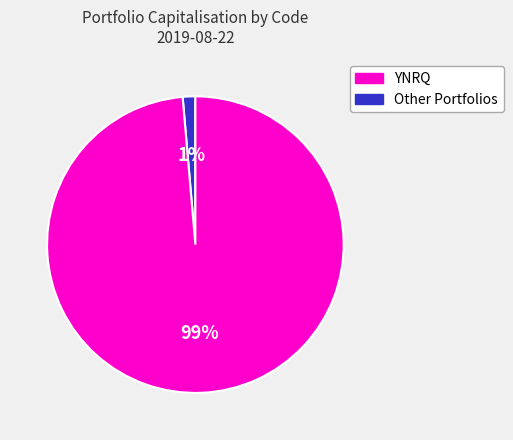

Is there any slice that represents more than half of the pie?

Yes